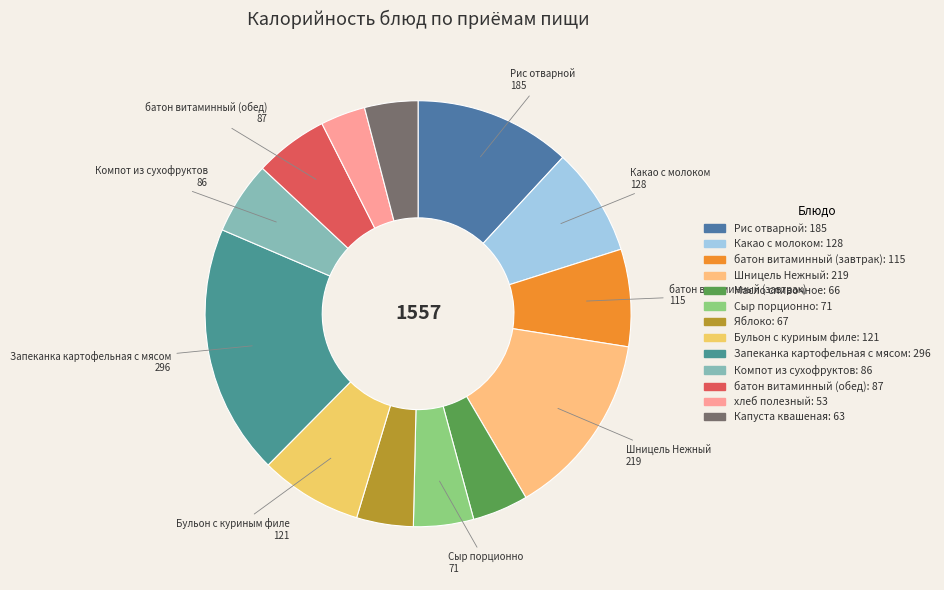

Between Компот из сухофруктов and Сыр порционно, which is larger?

Компот из сухофруктов